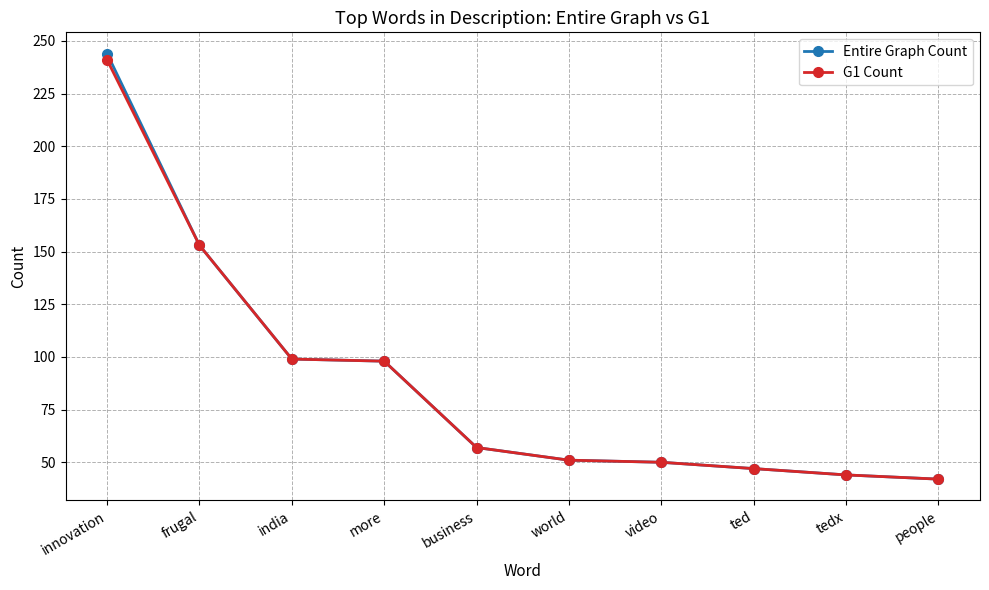

How many values in the Entire Graph Count series are below 57?

5